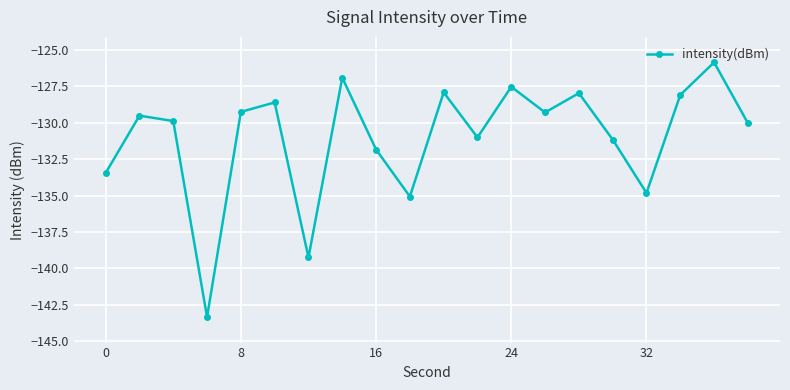

What is the minimum value shown in the chart?

-143.3